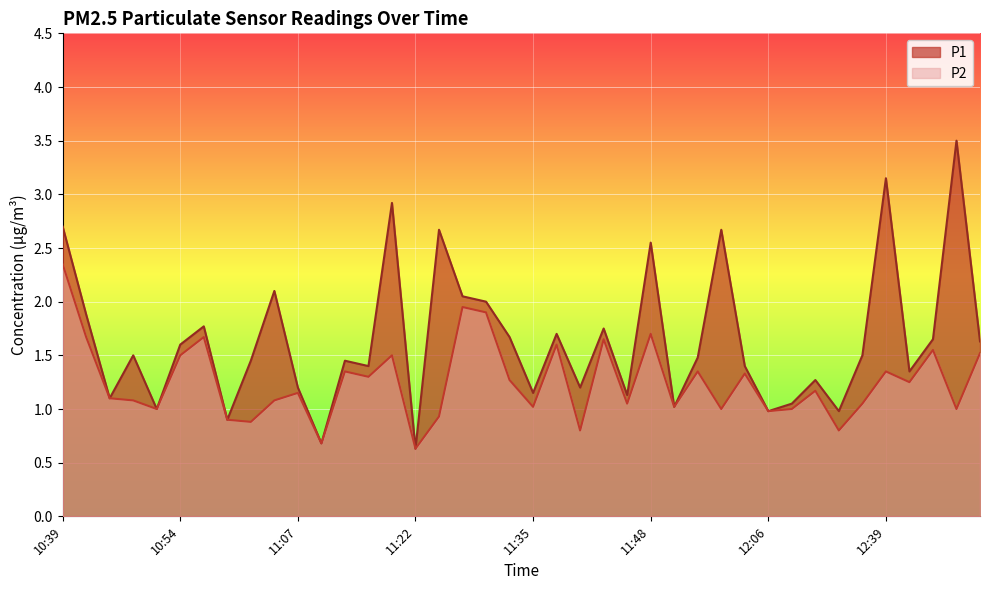

How many lines are shown in the chart?

2